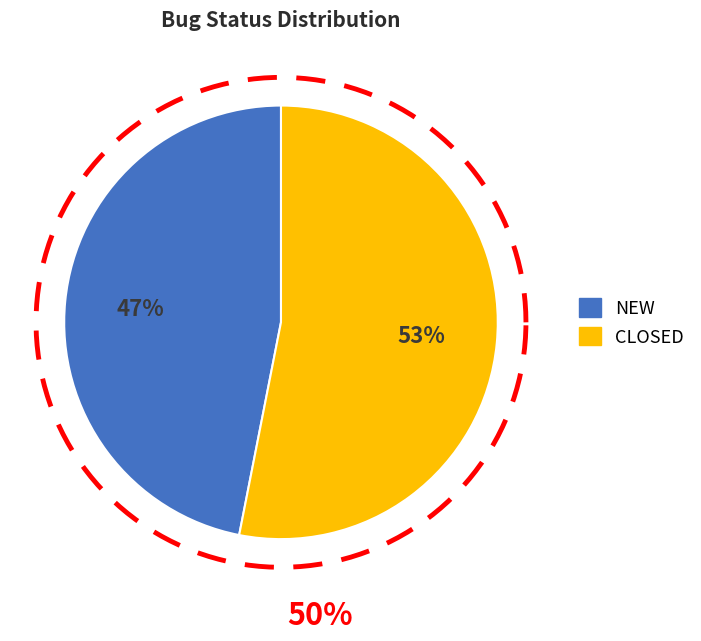

To the nearest percent, what percentage of the pie is CLOSED?

53%